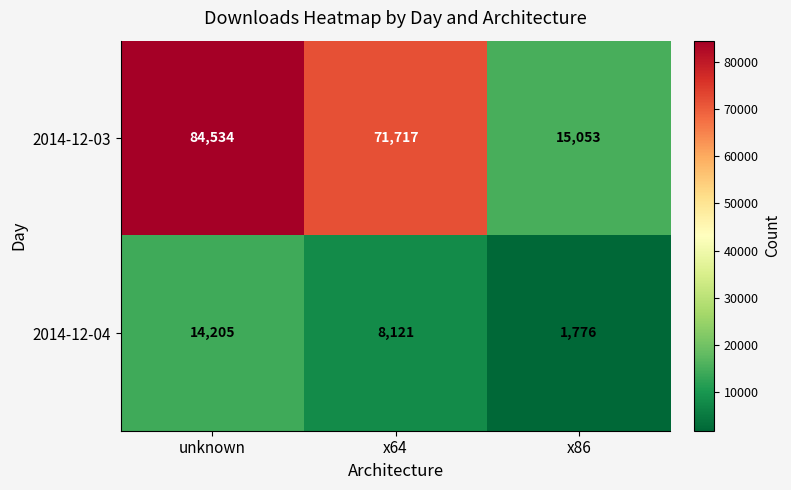

Reading right to left, transcribe all the data shown in this chart.

2014-12-03: x86=15053	x64=71717	unknown=84534
2014-12-04: x86=1776	x64=8121	unknown=14205